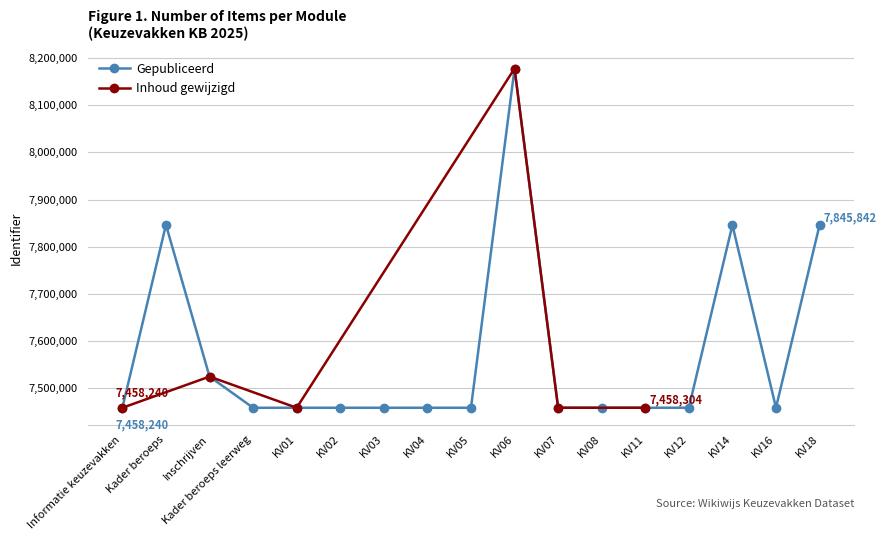

What is the approximate value of Gepubliceerd at Kader beroeps?

7846337